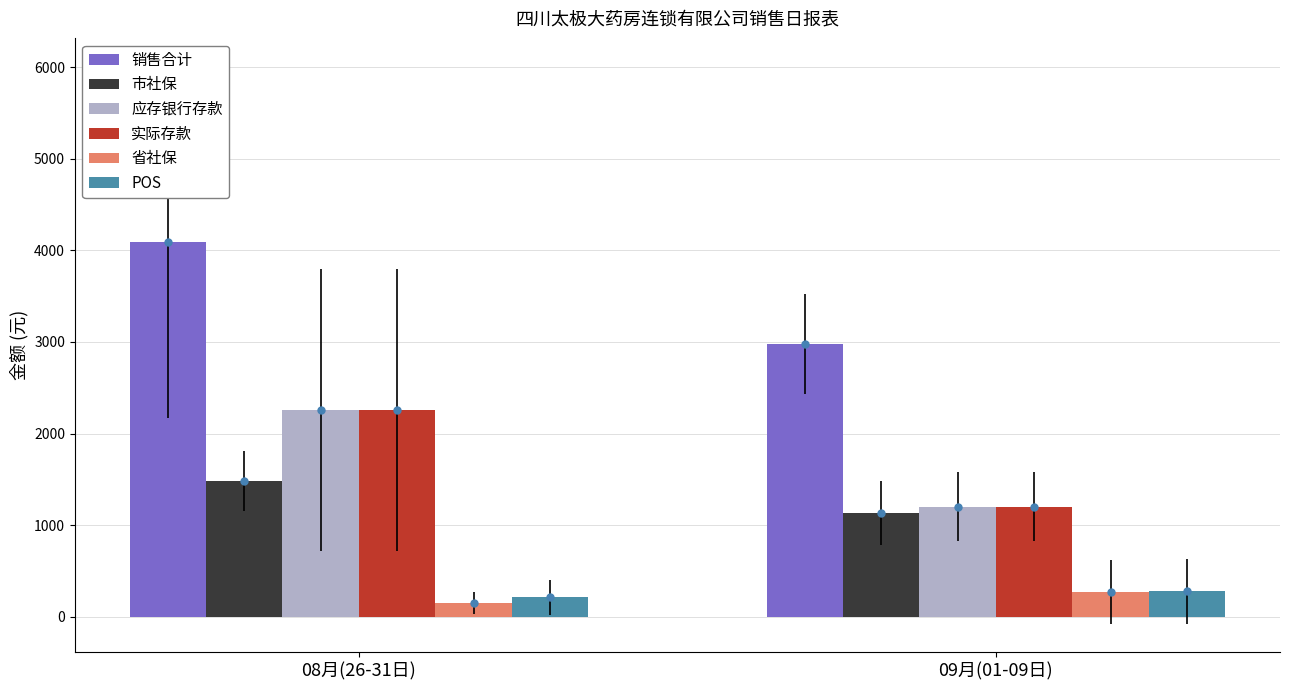

What is the label of the 1st bar from the left?

08月(26-31日)